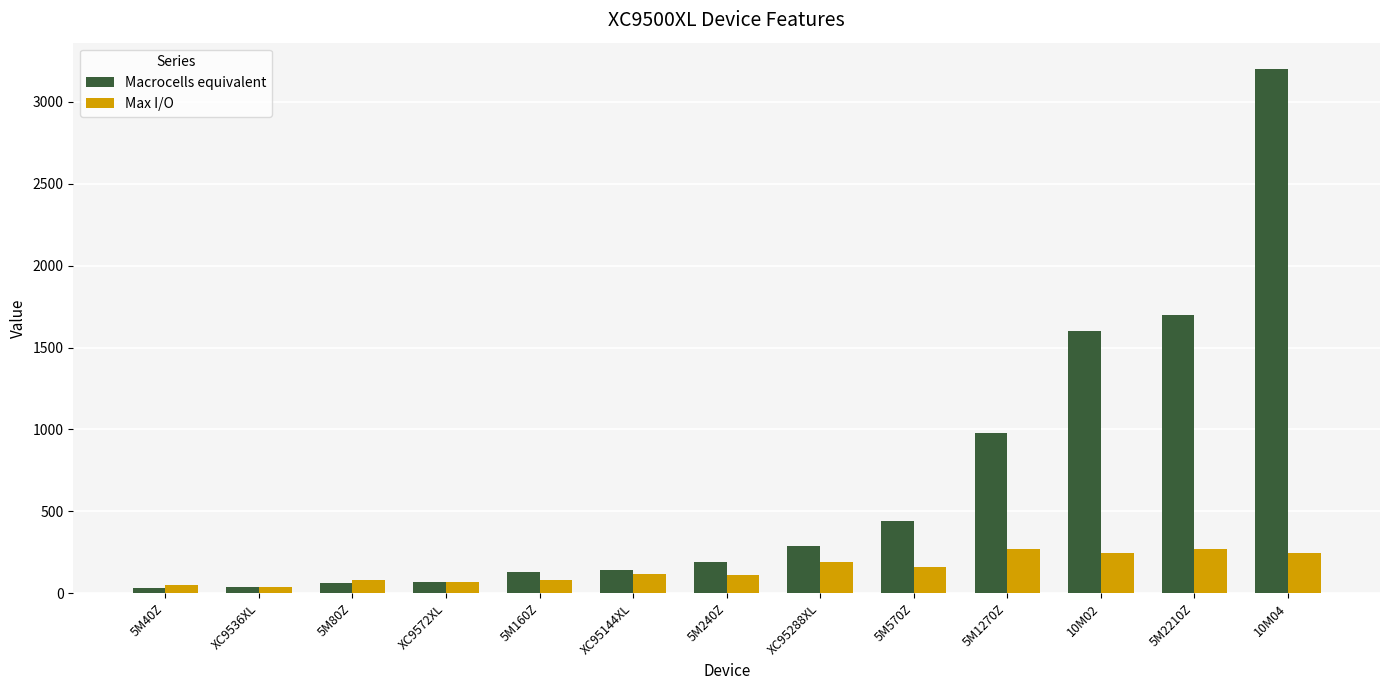

Is it true that Macrocells equivalent equals 1299 at 5M1270Z?

False